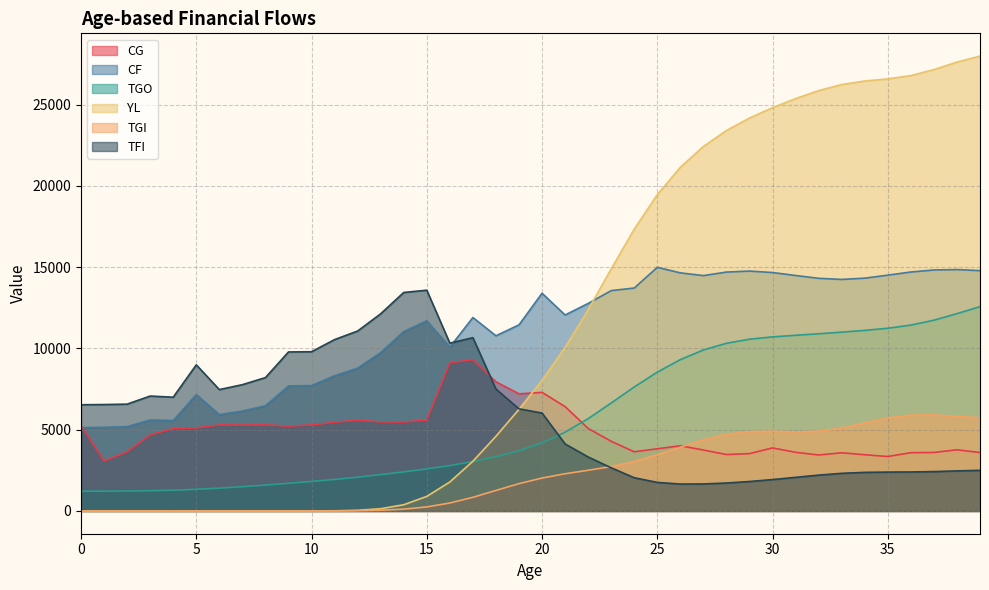

Reading left to right, what are all the values shown in this chart?

CG: 5259.6	3069.9	3640.9	4679.4	5073.5	5110.2	5294.1	5287.0	5298.3	5219.8	5291.4	5458.9	5582.0	5481.1	5472.0	5594.9	9112.1	9310.1	7946.8	7207.0	7297.3	6421.2	5077.5	4286.8	3640.2	3826.8	4010.8	3750.4	3472.3	3528.4	3879.3	3609.3	3444.6	3580.4	3458.5	3350.8	3586.0	3598.3	3764.8	3595.2
CF: 5129.6	5150.9	5188.8	5602.9	5567.3	7164.6	5932.4	6151.4	6475.9	7691.5	7717.4	8320.5	8791.3	9747.2	11041.2	11704.3	10078.6	11902.5	10779.4	11451.1	13396.9	12058.6	12768.8	13558.4	13717.1	14989.9	14649.8	14481.6	14698.7	14760.3	14669.7	14488.3	14314.8	14246.0	14324.7	14508.7	14703.0	14827.5	14852.4	14787.8
TGO: 1214.2	1218.8	1227.8	1246.3	1280.2	1333.3	1405.5	1494.0	1594.5	1702.5	1816.2	1939.6	2078.9	2235.5	2404.8	2586.8	2794.2	3042.1	3339.9	3708.0	4193.0	4846.0	5680.1	6642.7	7630.9	8542.7	9311.7	9905.7	10317.2	10568.7	10712.6	10810.0	10902.5	11002.7	11110.9	11242.0	11436.8	11737.8	12140.7	12572.0
YL: 0.0	0.0	0.0	0.0	0.0	0.0	0.0	0.0	0.0	0.4	2.1	10.4	41.5	138.1	383.5	896.7	1784.9	3058.8	4595.1	6253.9	8036.4	10057.2	12379.8	14894.9	17341.5	19462.1	21145.4	22428.0	23407.0	24176.5	24813.3	25372.2	25862.8	26236.5	26453.4	26584.5	26787.0	27154.6	27616.4	27987.5
TGI: 0.0	0.0	0.0	0.0	0.0	0.0	0.0	0.0	0.0	0.2	0.9	3.9	14.4	43.7	112.5	250.8	490.2	841.2	1264.4	1680.9	2027.6	2291.1	2504.1	2731.0	3039.0	3451.6	3926.6	4377.8	4715.1	4884.0	4902.0	4865.9	4906.0	5101.7	5417.1	5722.4	5895.5	5907.2	5821.4	5731.1
TFI: 6536.1	6547.9	6572.6	7071.1	7001.5	8990.4	7468.6	7771.3	8206.7	9783.6	9797.5	10544.3	11071.8	12131.8	13444.0	13583.4	10323.9	10663.7	7498.9	6285.1	6026.2	4123.8	3323.1	2657.2	2045.8	1757.8	1656.7	1662.4	1721.6	1813.8	1932.4	2069.3	2206.6	2316.4	2375.8	2393.0	2400.4	2424.2	2465.9	2502.5